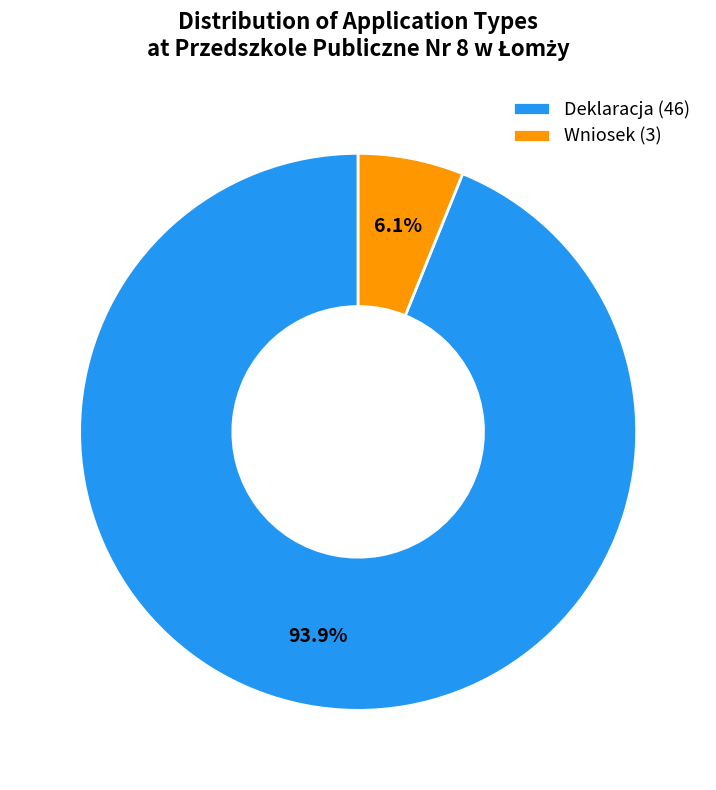

How many segments does this pie chart have?

2